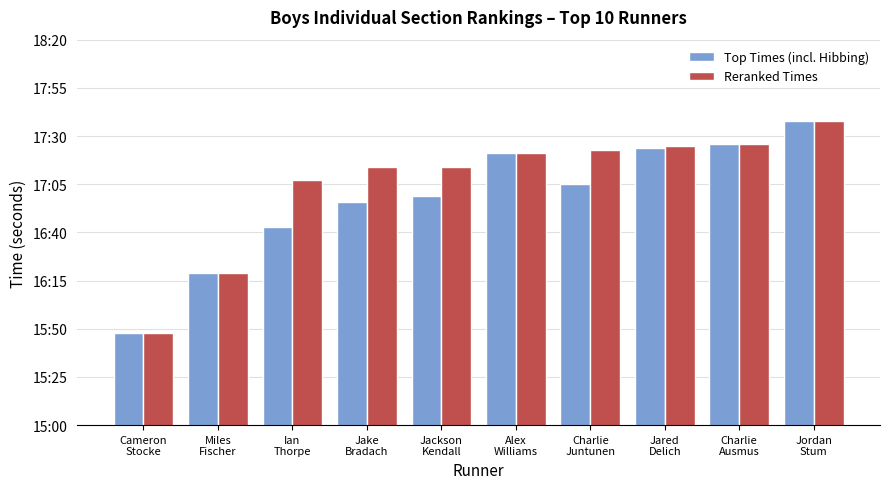

Where does the Top Times (incl. Hibbing) series first go above 1025?

Alex
Williams